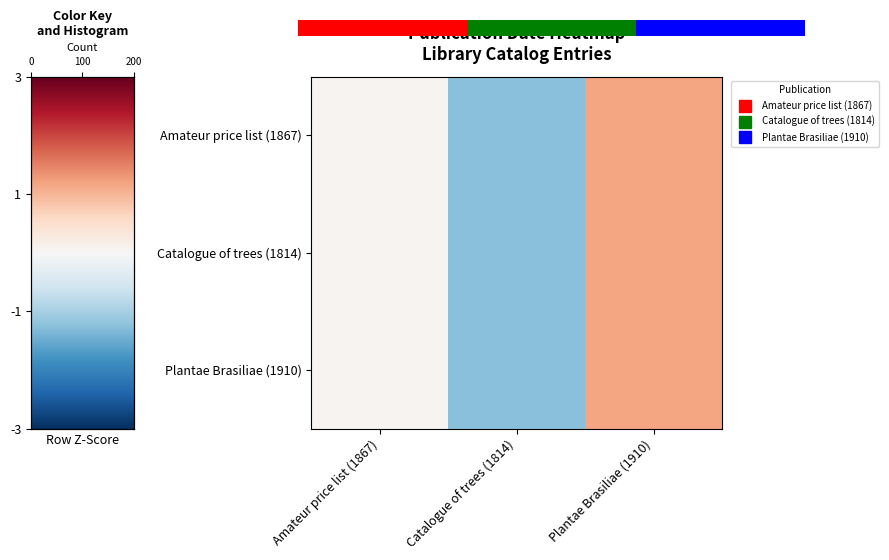

What is the highest value of the Catalogue of trees (1814) series?

1.2